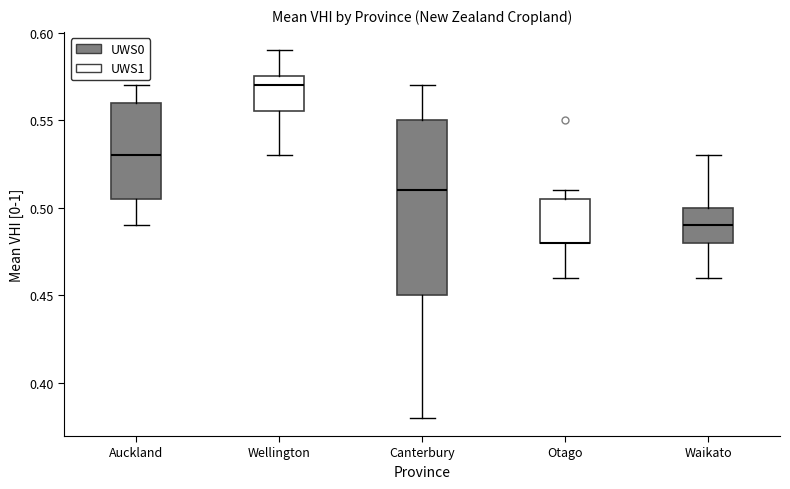

Reading left to right, read every box against the y-axis: the position of its median line, the range the box covers, and the ends of its whiskers. The values are not printed on the chart, so give them approximately, as read against the axis.

Auckland: median 0.530, box 0.505 to 0.560, whiskers 0.490 to 0.570
Wellington: median 0.570, box 0.555 to 0.575, whiskers 0.530 to 0.590
Canterbury: median 0.510, box 0.450 to 0.550, whiskers 0.380 to 0.570
Otago: median 0.480 (drawn on the box's lower edge), box 0.480 to 0.505, whiskers 0.460 to 0.510
Waikato: median 0.490, box 0.480 to 0.500, whiskers 0.460 to 0.530